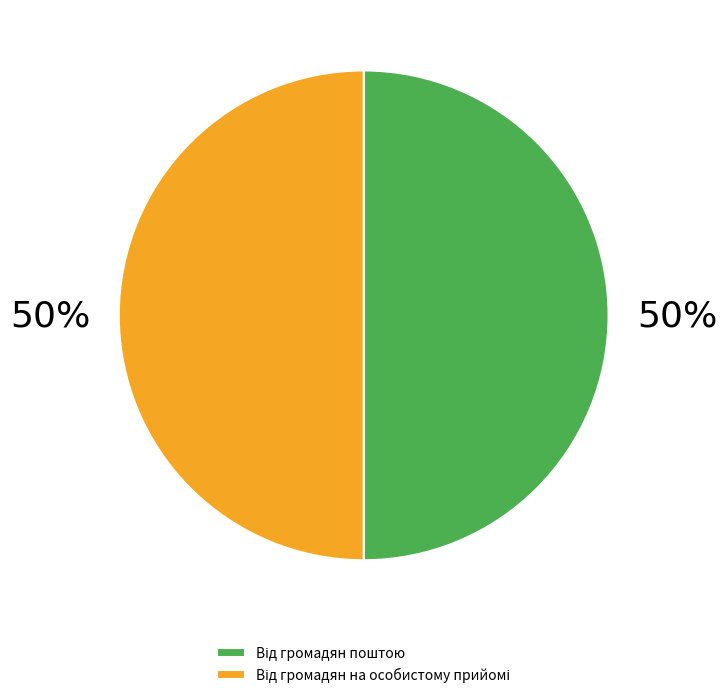

To the nearest percent, what is the average slice percentage?

50%